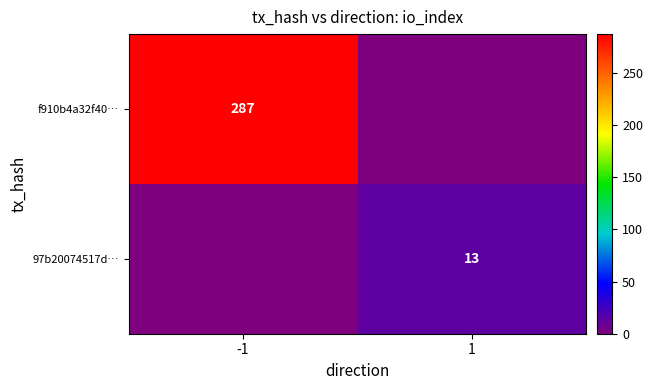

True or false: f910b4a32f40… has a value of 187 at -1.

False